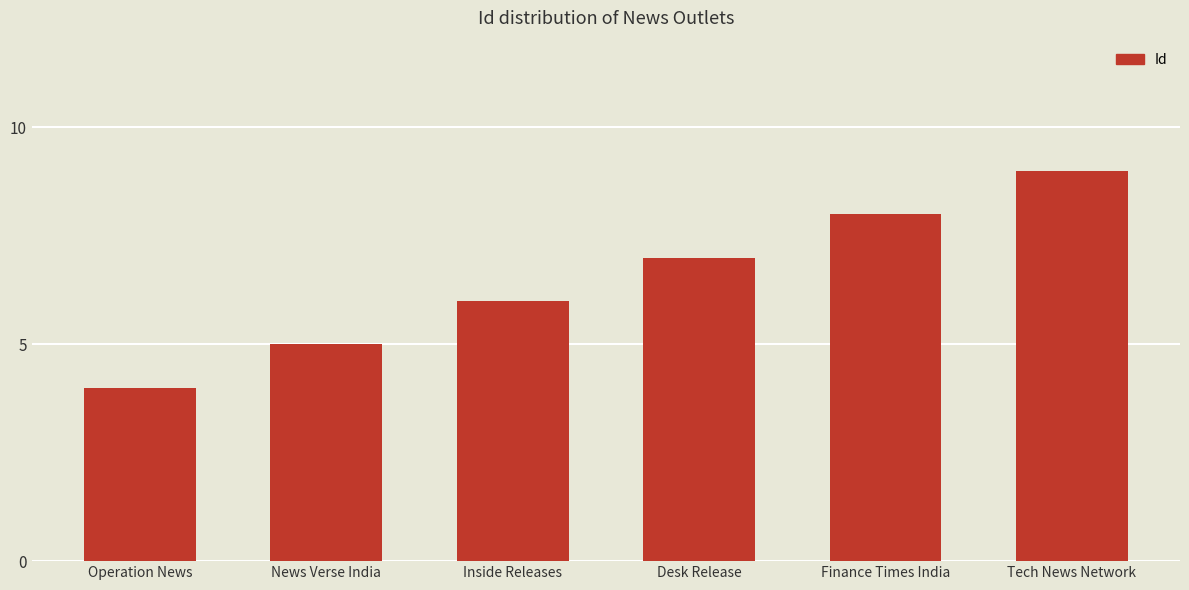

How many values are between 5 and 8?

4